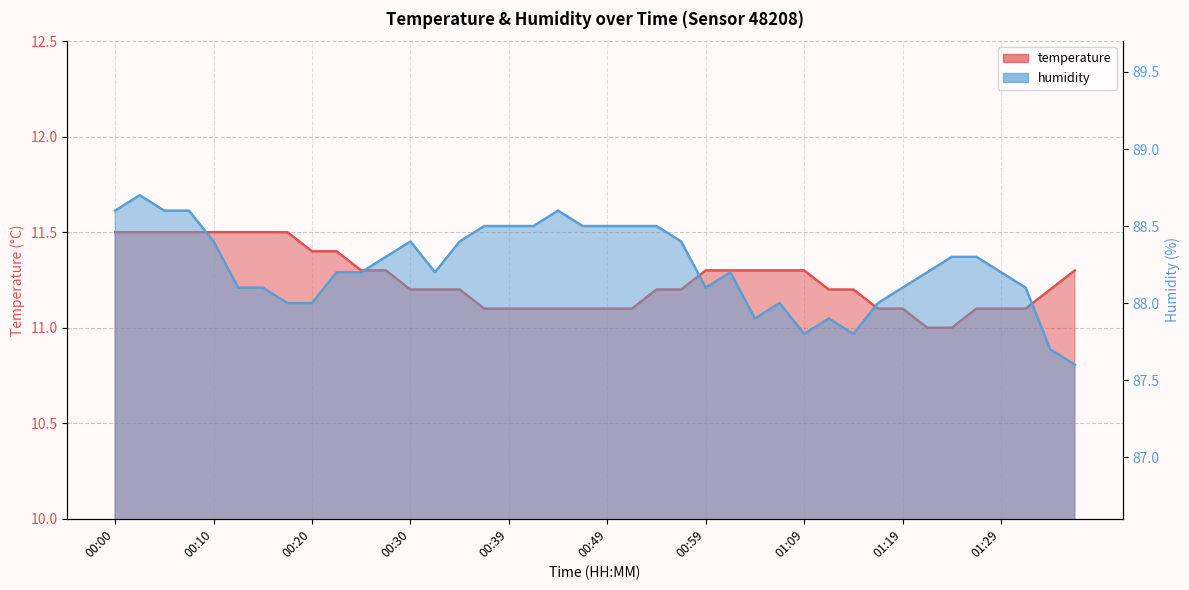

Which series has the largest total across all categories?

humidity